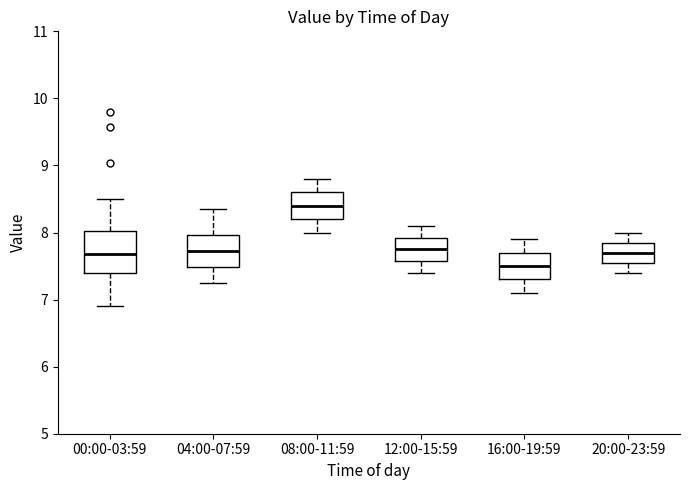

Where does the lower whisker of the box for 12:00-15:59 end on the y-axis? The values are not printed on the chart, so give them approximately, as read against the axis.

7.4